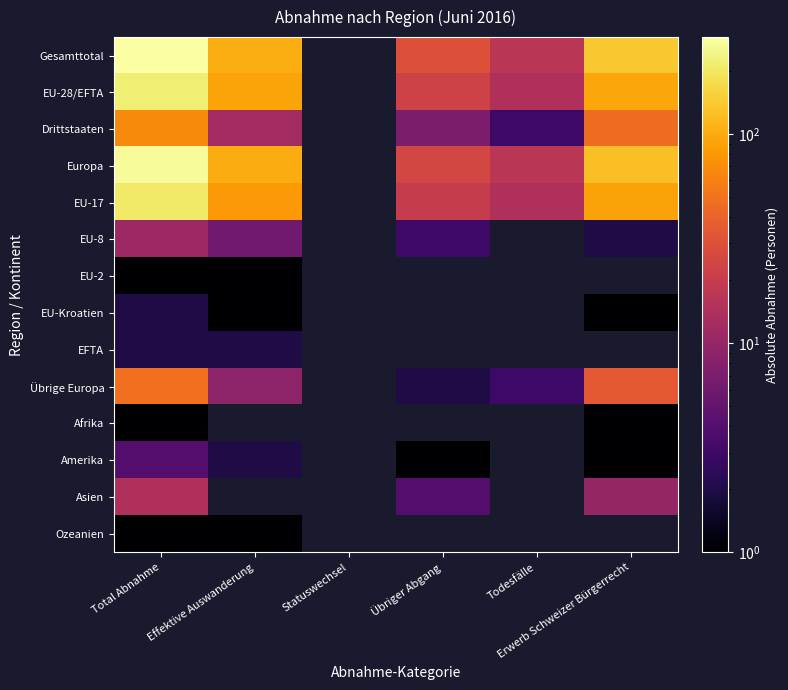

Which series changed the most between Effektive Auswanderung and Todesfälle?

Gesamttotal